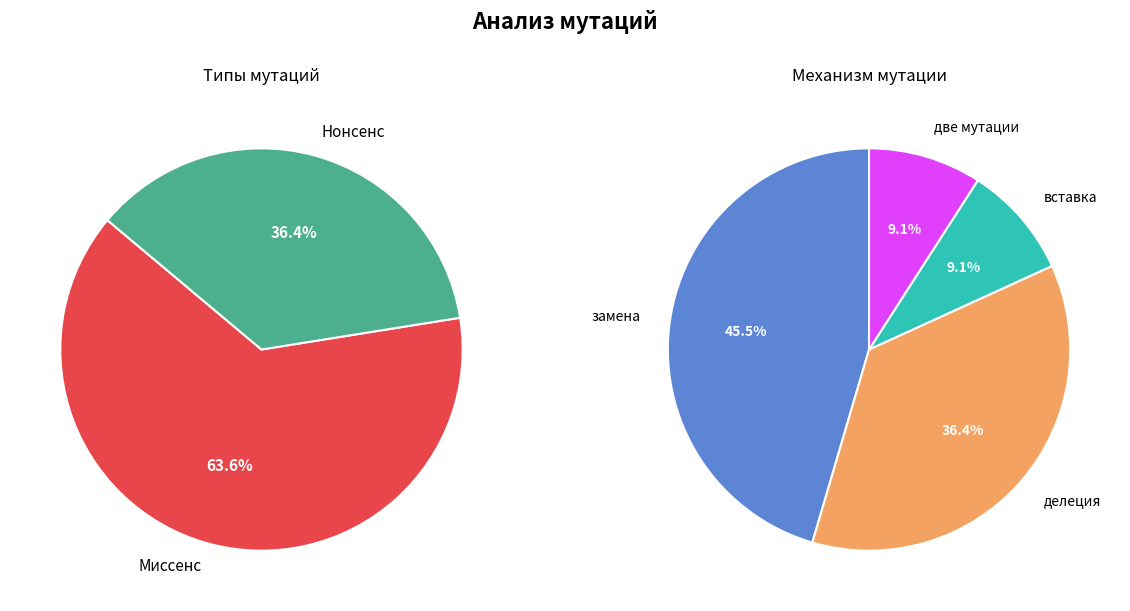

Which slice is the smallest?

Нонсенс